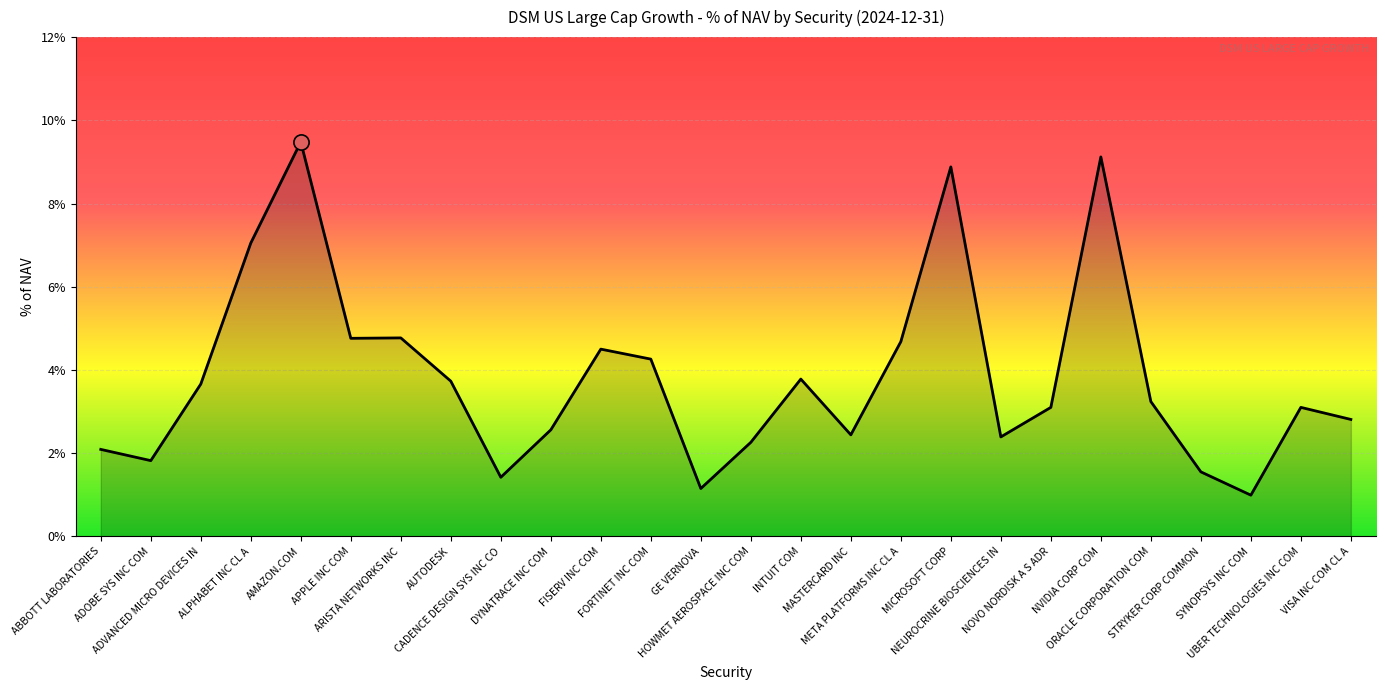

Which has a higher value, FORTINET INC COM or ARISTA NETWORKS INC?

ARISTA NETWORKS INC